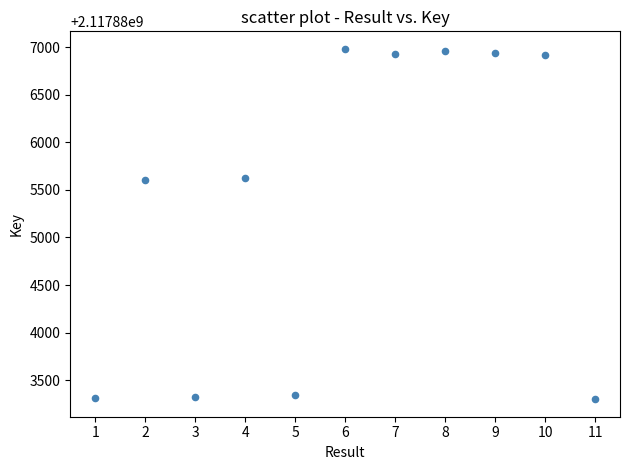

What is the range of Y values (max minus min)?

3682